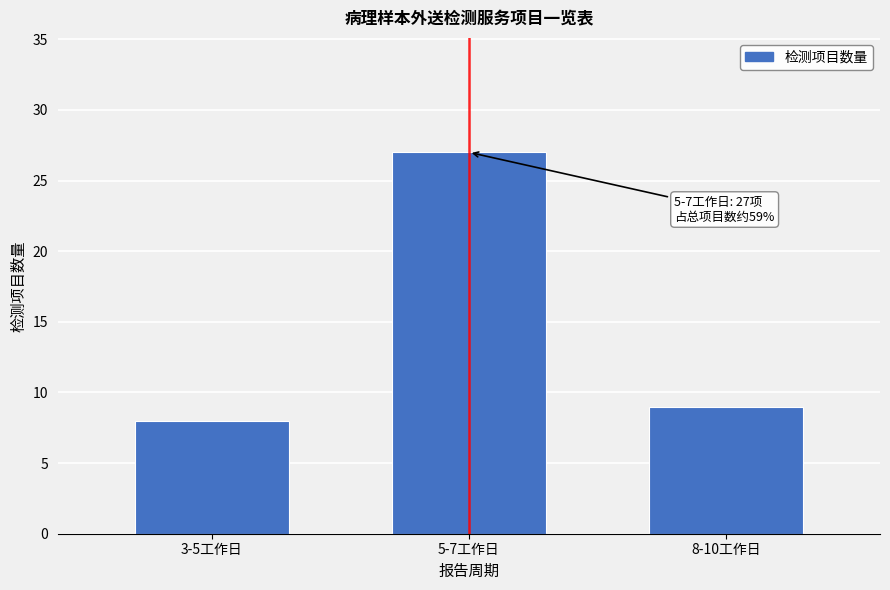

Reading left to right, transcribe all the data shown in this chart.

3-5工作日=8	5-7工作日=27	8-10工作日=9